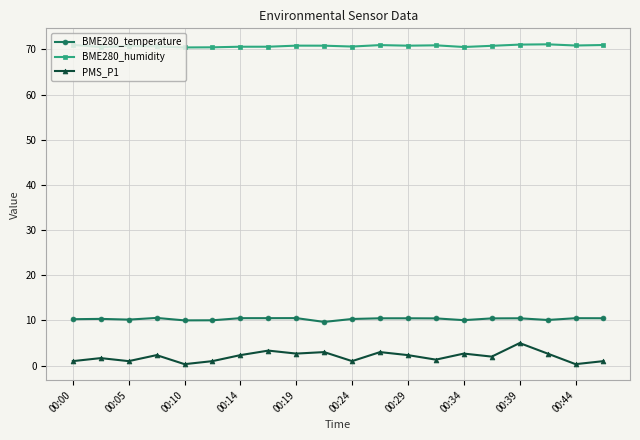

At how many categories does at least one series exceed 18?

20